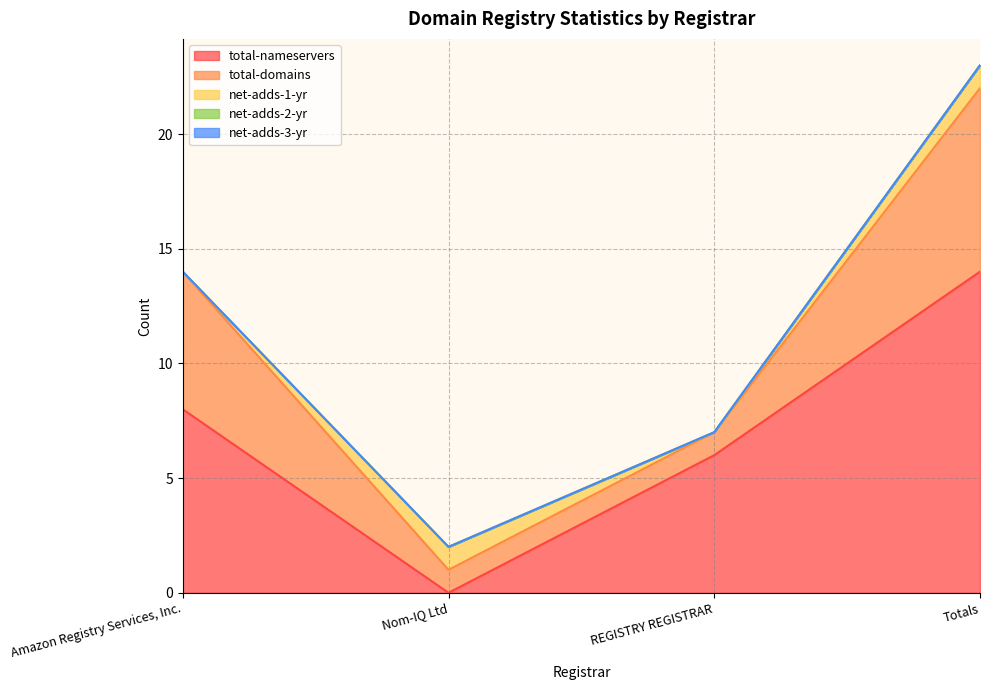

What is the label of the 4th point from the right?

Amazon Registry Services, Inc.